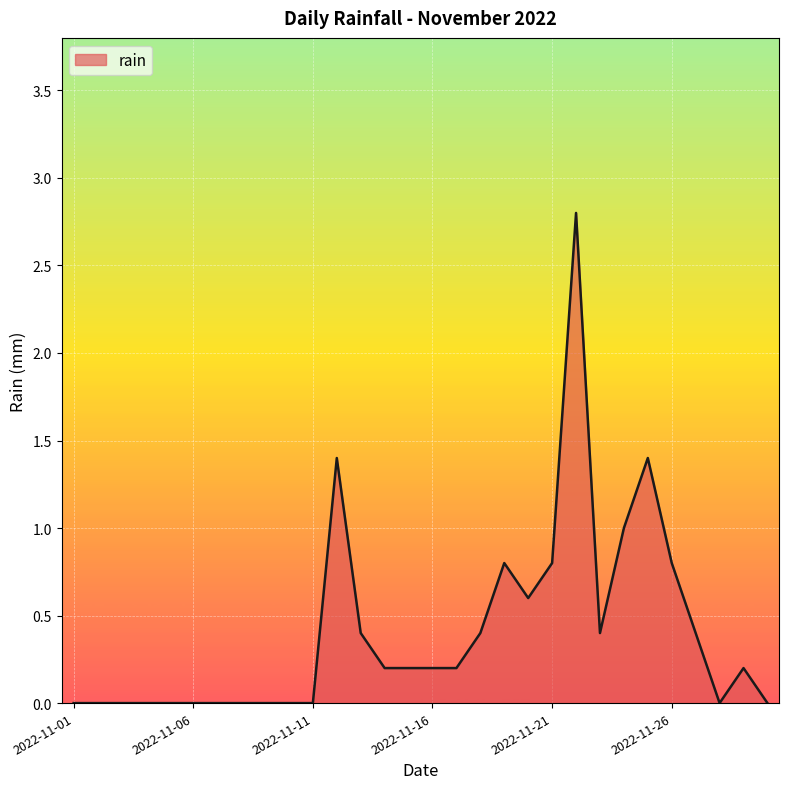

What is the difference between the maximum and minimum values?

2.8